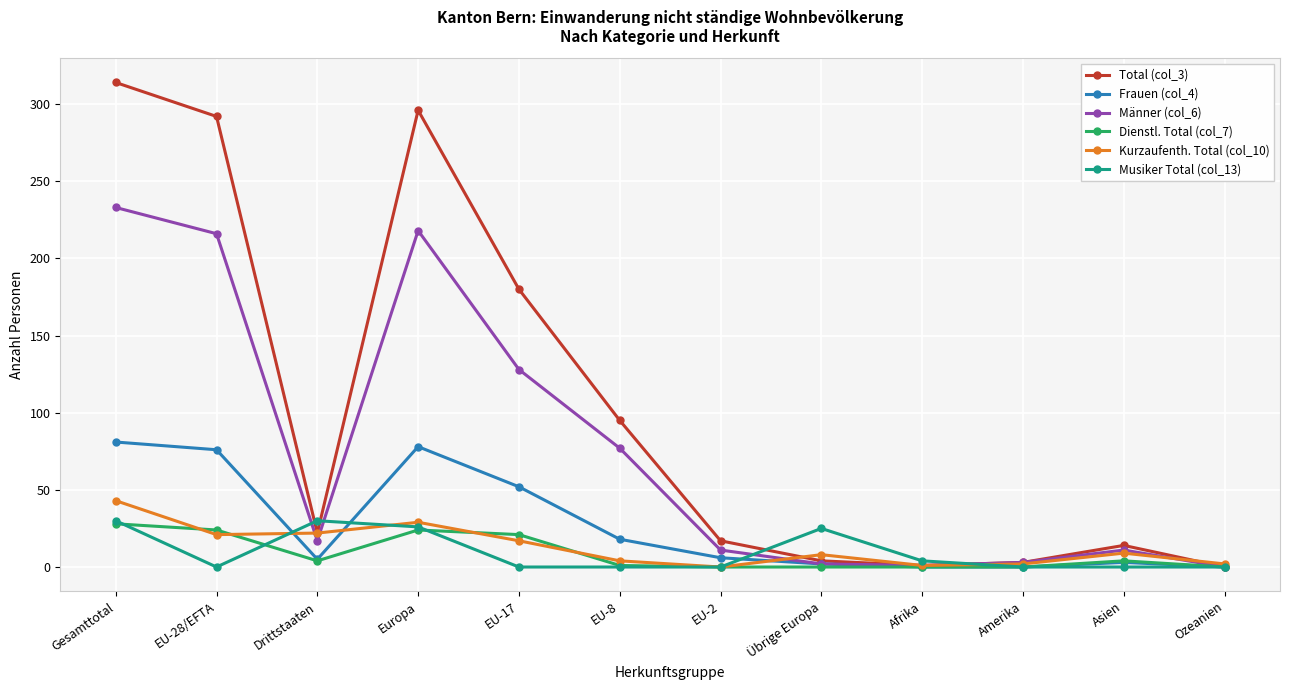

True or false: Männer (col_6) and Kurzaufenth. Total (col_10) intersect in this chart.

True